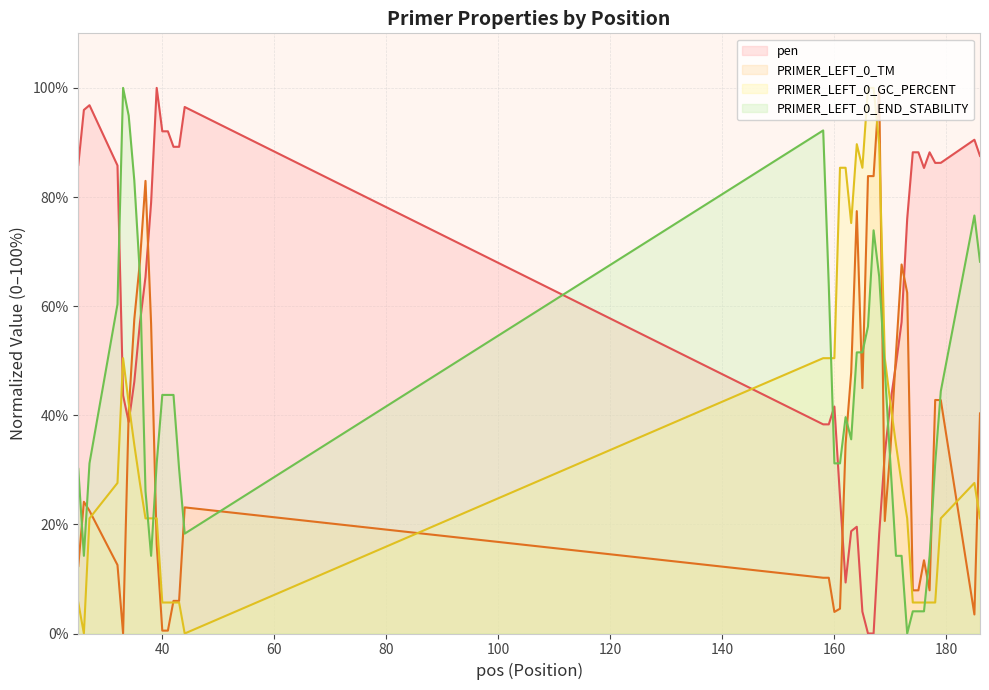

True or false: PRIMER_LEFT_0_TM and PRIMER_LEFT_0_END_STABILITY cross at least once.

True